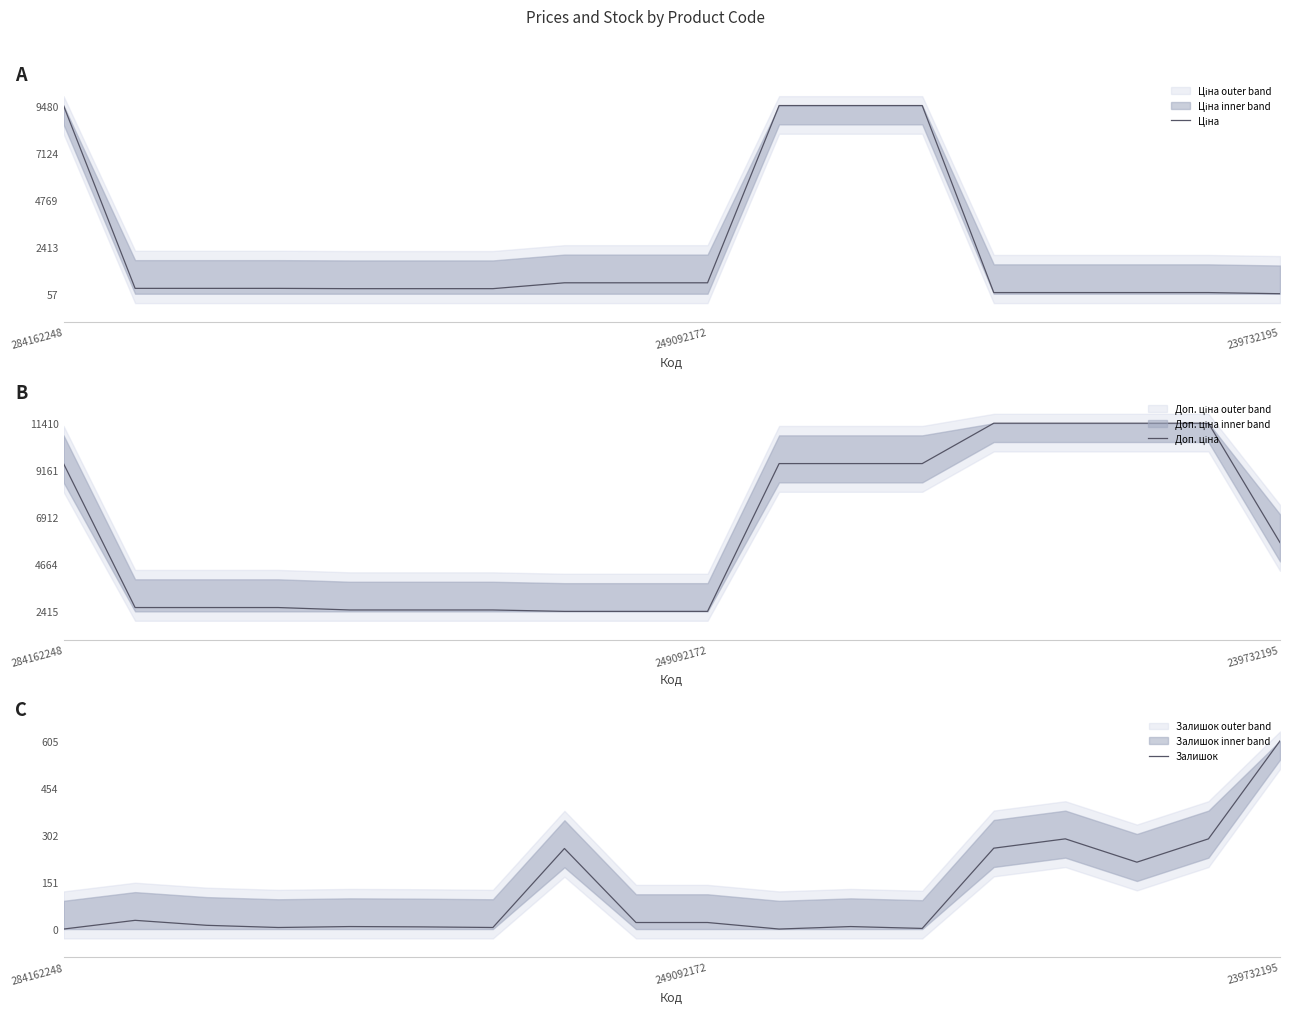

In Залишок, how many points are lower than both neighbors (excluding endpoints)?

5